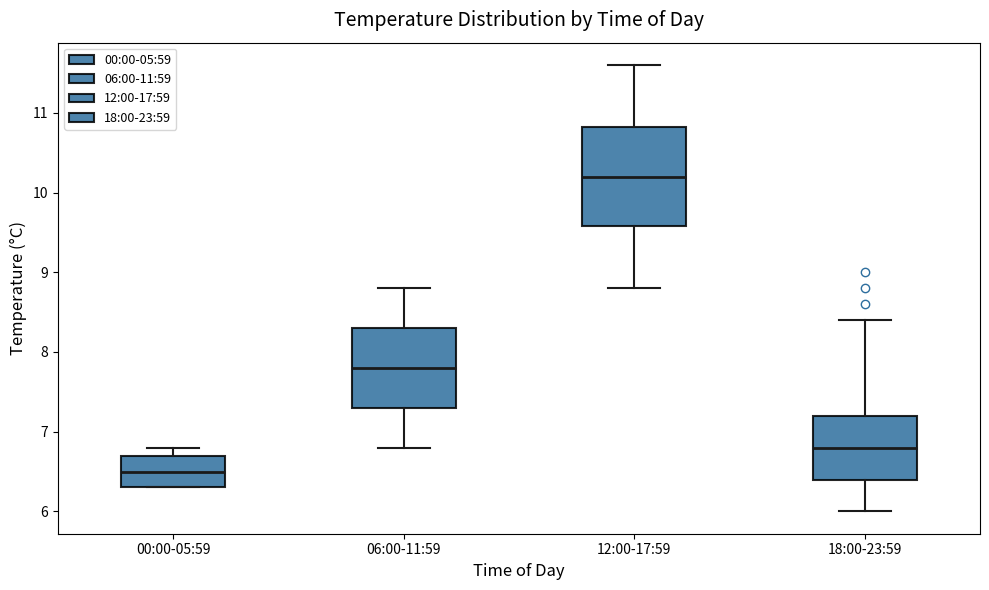

Where does the median line of the box for 00:00-05:59 sit on the y-axis? The values are not printed on the chart, so give them approximately, as read against the axis.

6.5